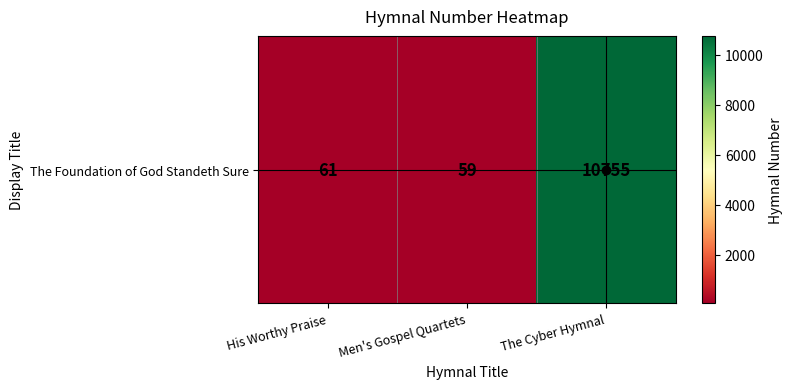

True or false: the data shows 61 at His Worthy Praise.

True